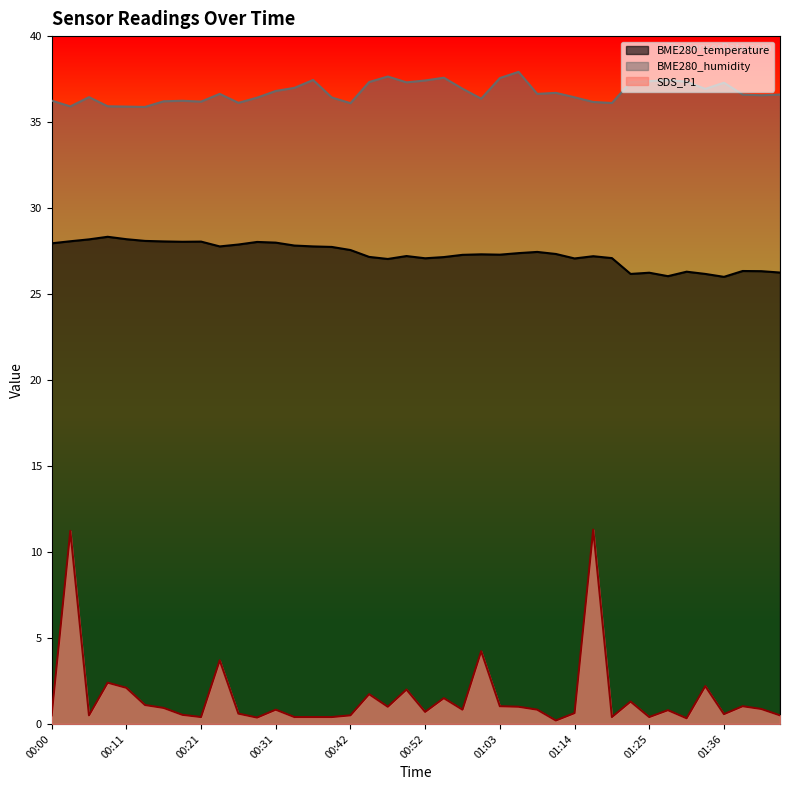

True or false: SDS_P1 and BME280_humidity cross at least once.

False